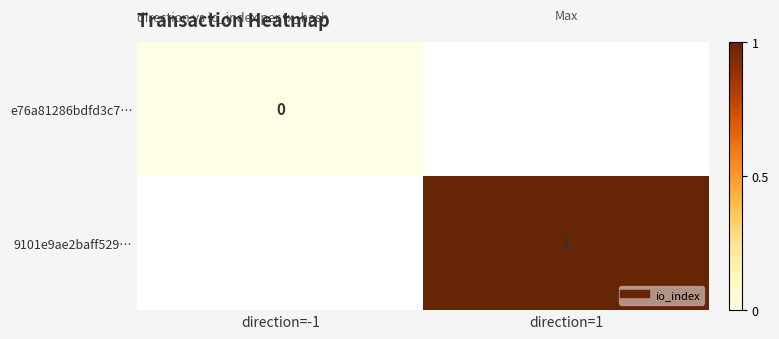

The value of 9101e9ae2baff529… at direction=1 is 1.0. True or false?

True